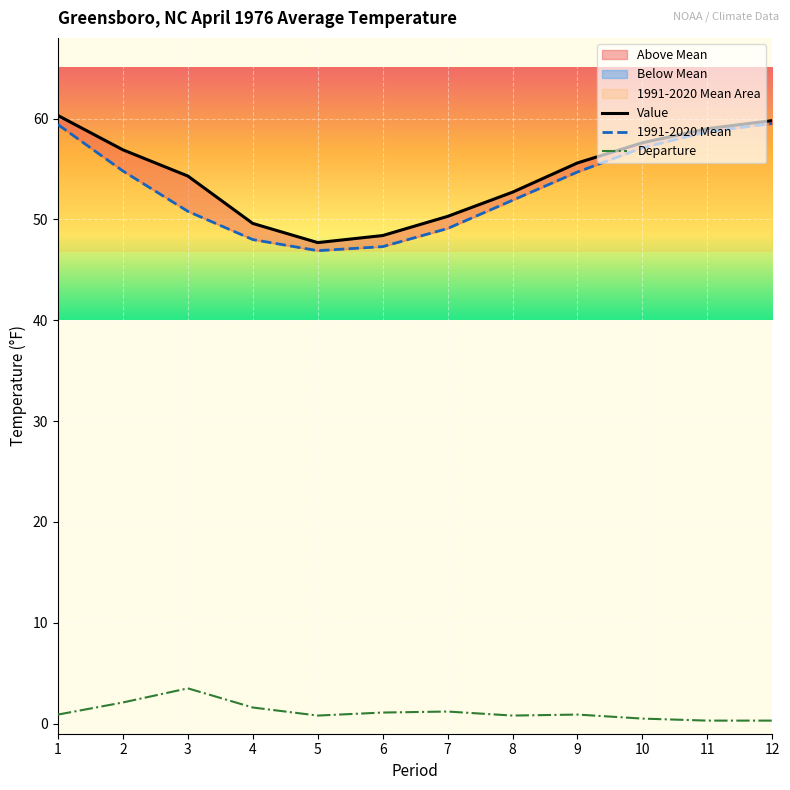

List the labels in order of Value value, smallest first.

5, 6, 4, 7, 8, 3, 9, 2, 10, 11, 12, 1